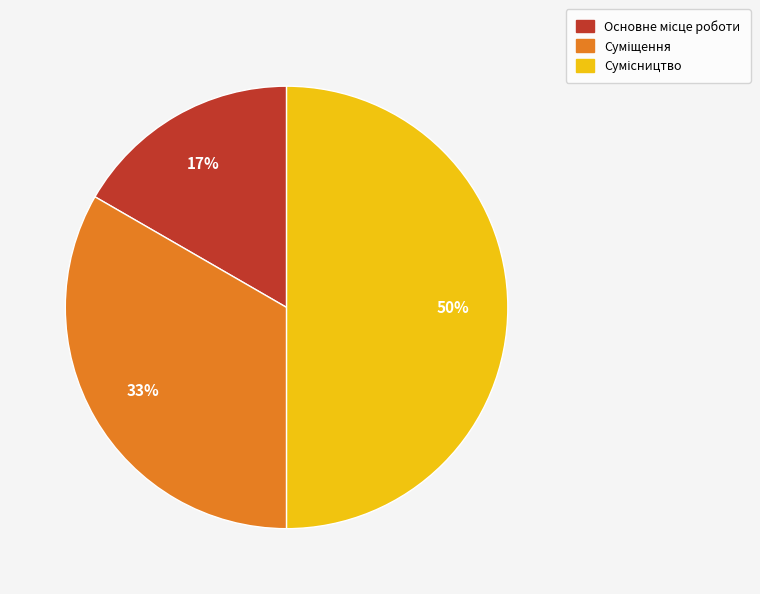

To the nearest percent, what is the average slice percentage?

33%